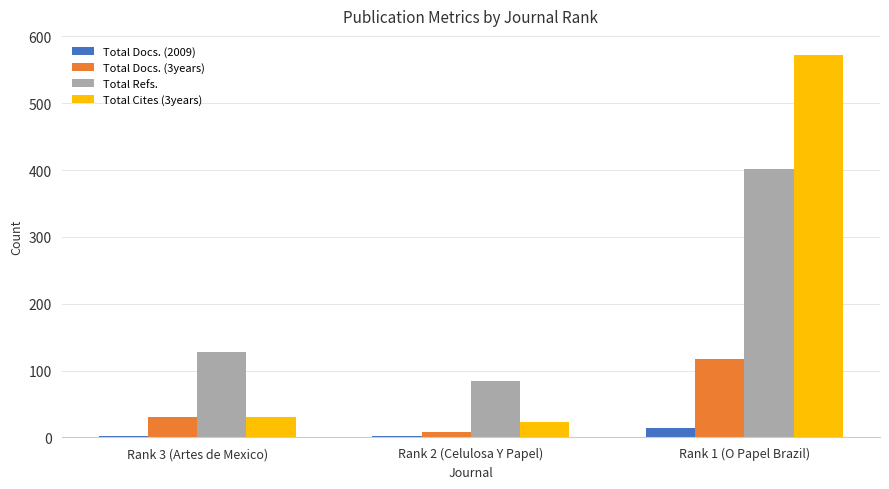

Are the bars grouped side by side (vs. stacked)?

Yes